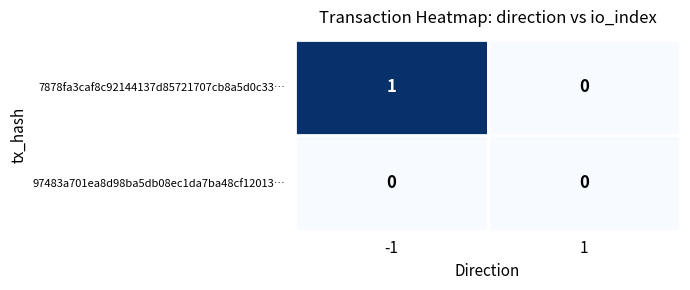

Which series has the largest range (max minus min)?

7878fa3caf8c92144137d85721707cb8a5d0c33…